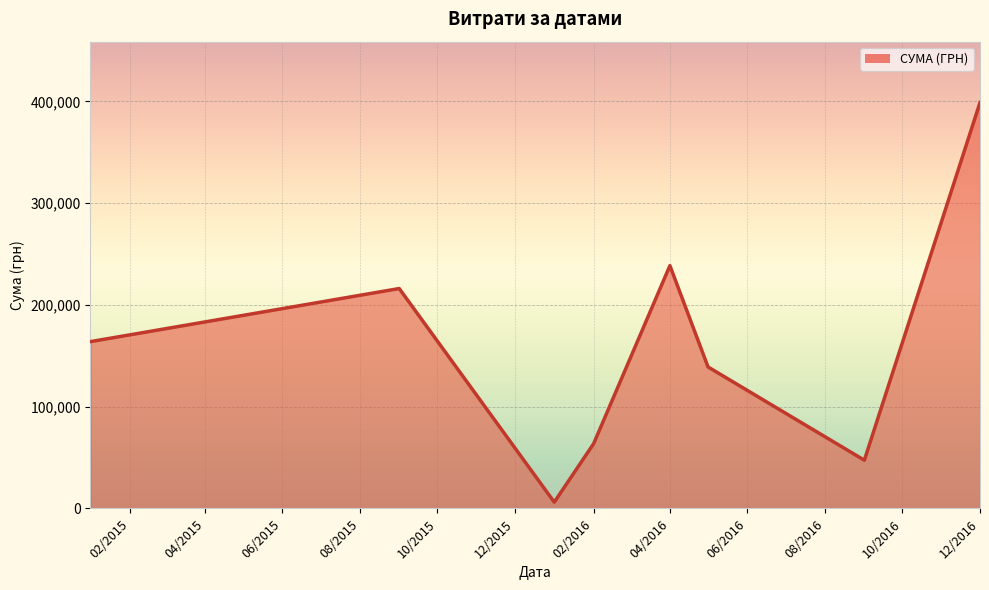

What is the difference between the maximum and minimum values?

392785.8